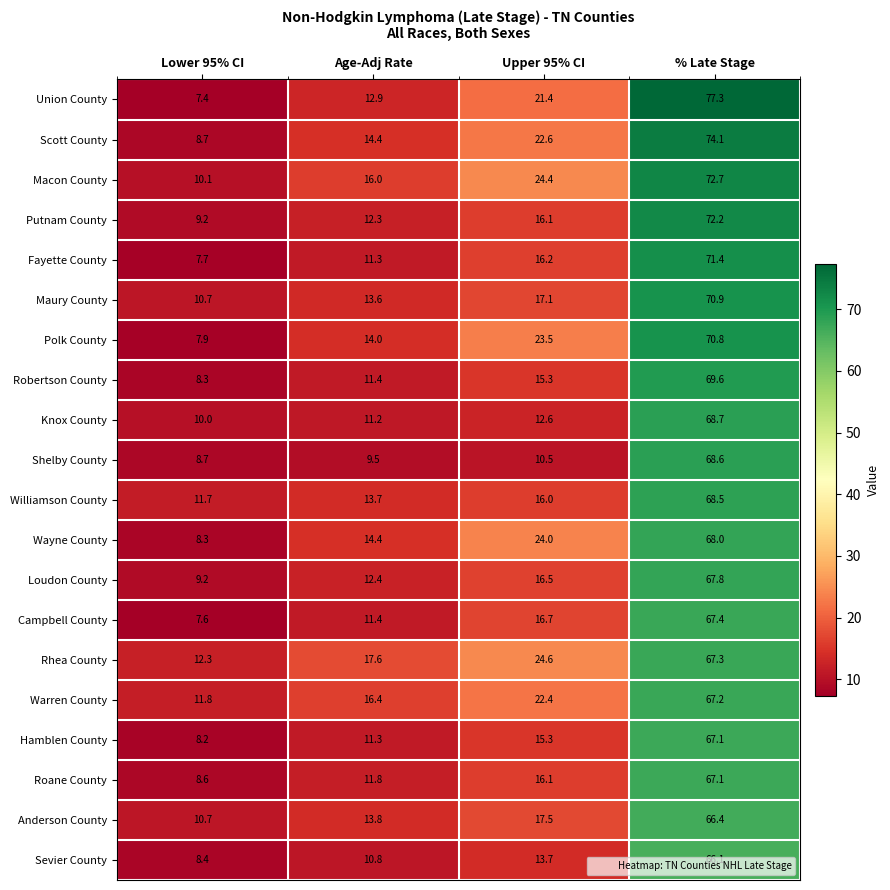

What is the greatest value displayed?

77.3